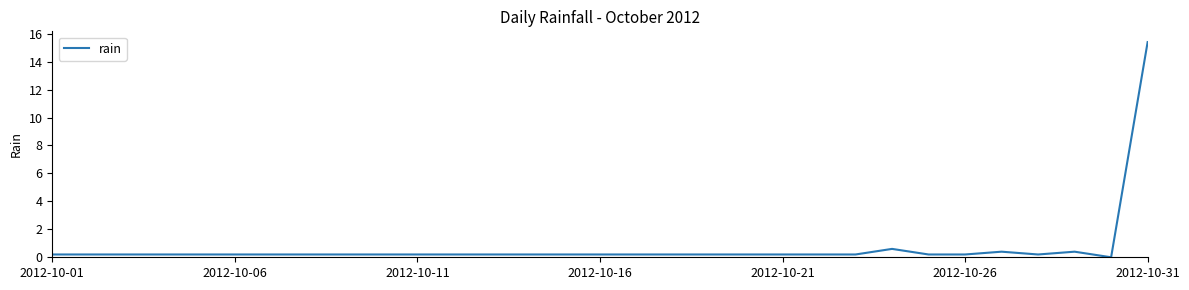

What is the difference between the maximum and minimum values?

15.4